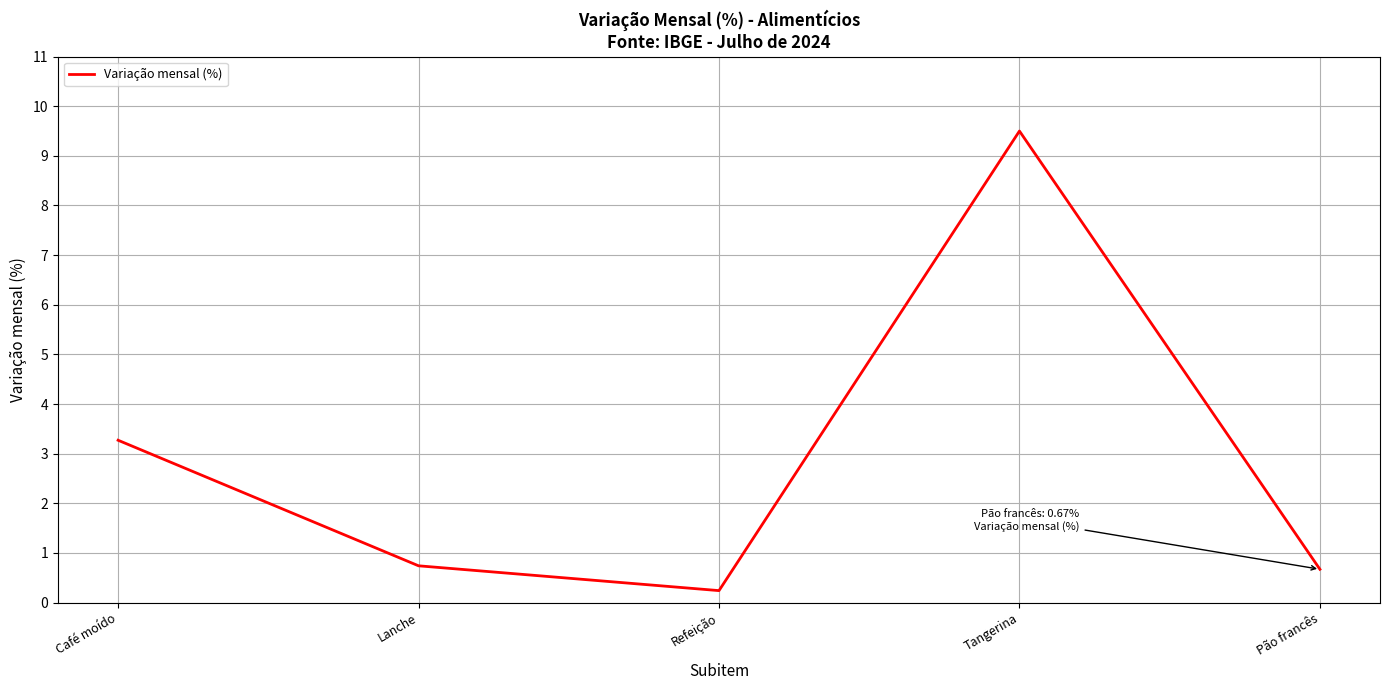

What position from the left is Pão francês?

5